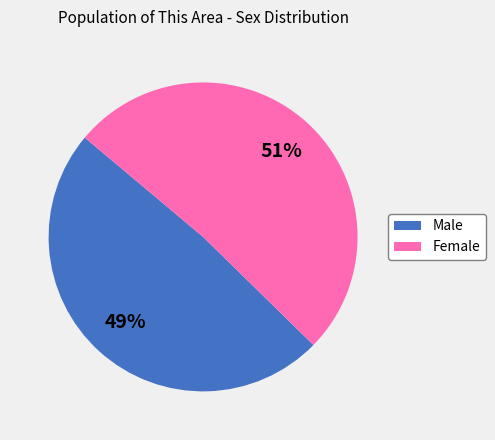

Approximately how many times larger is the value at Male compared to Female?

1.0